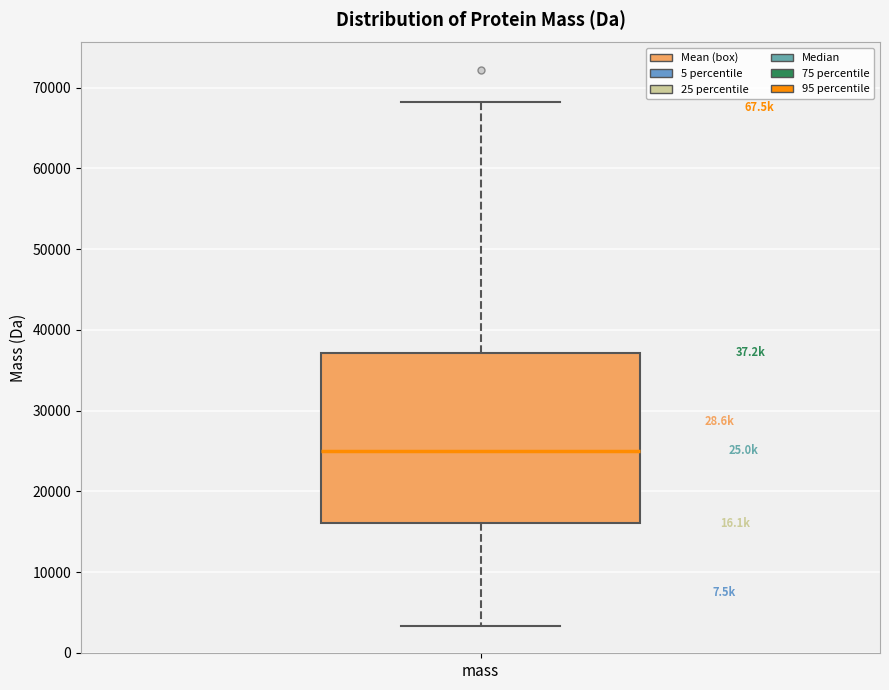

Read this box plot against the y-axis: the position of the median line, the range covered by the box, and the ends of both whiskers. The values are not printed on the chart, so give them approximately, as read against the axis.

median 25000, box 16000 to 37000, whiskers 3000 to 68000